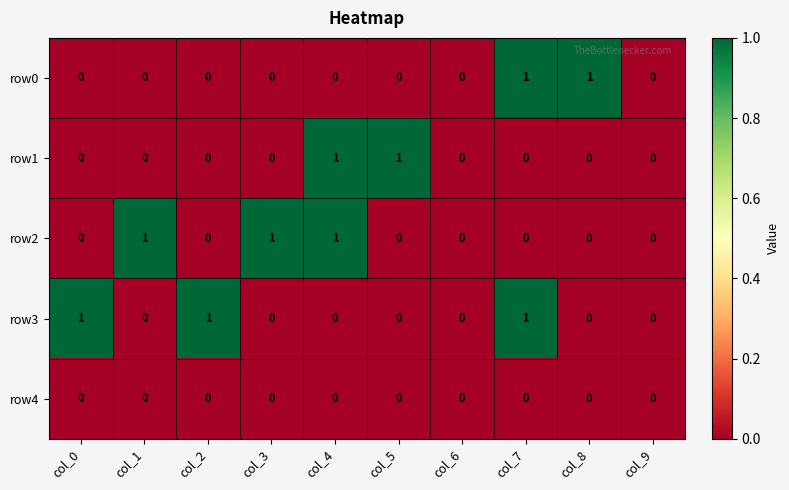

Between col_0 and col_7, which series saw the biggest shift?

row0